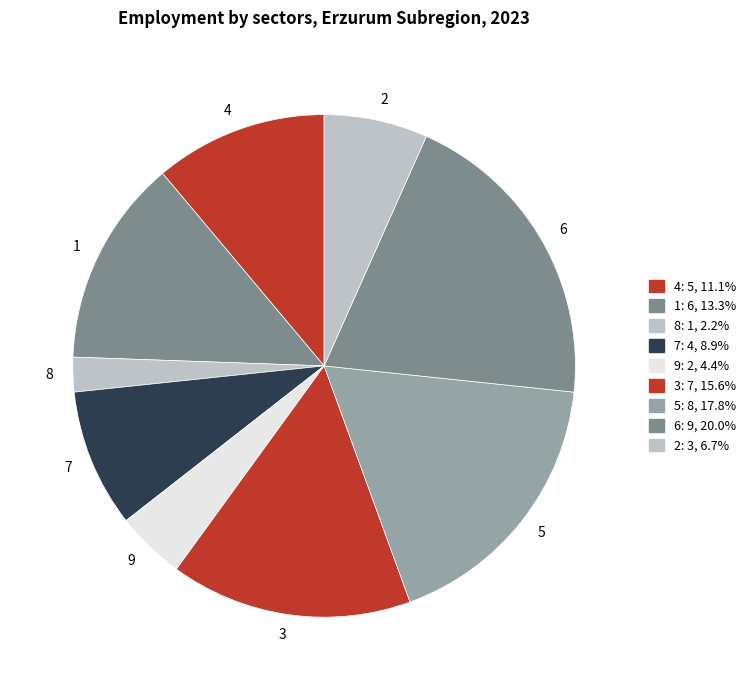

What is the ratio of the value at 4 to the value at 1?

0.8